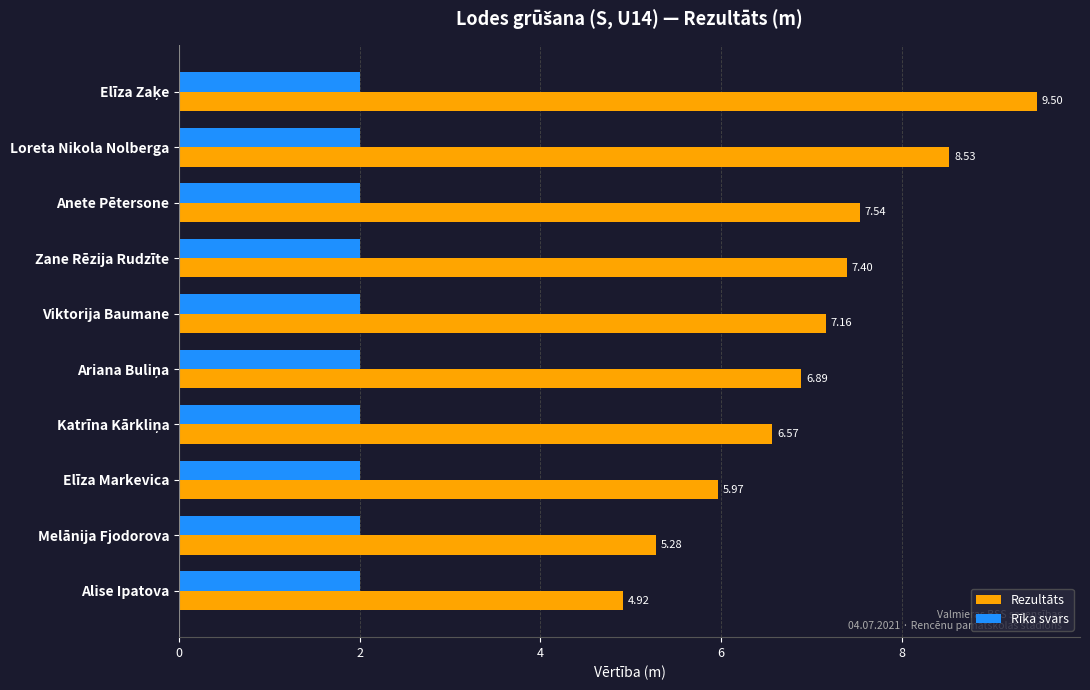

Which series has the widest spread of values?

Rezultāts